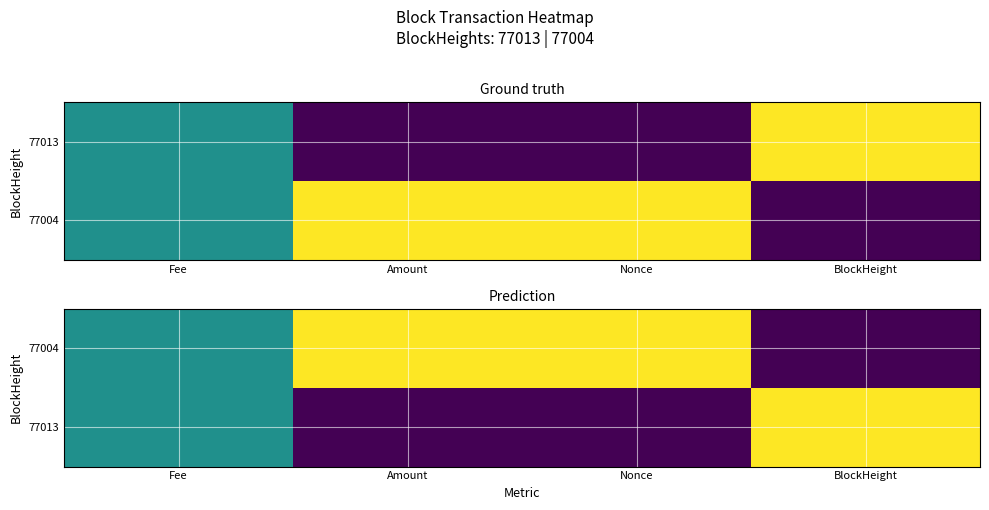

At how many categories does at least one series exceed 0?

4